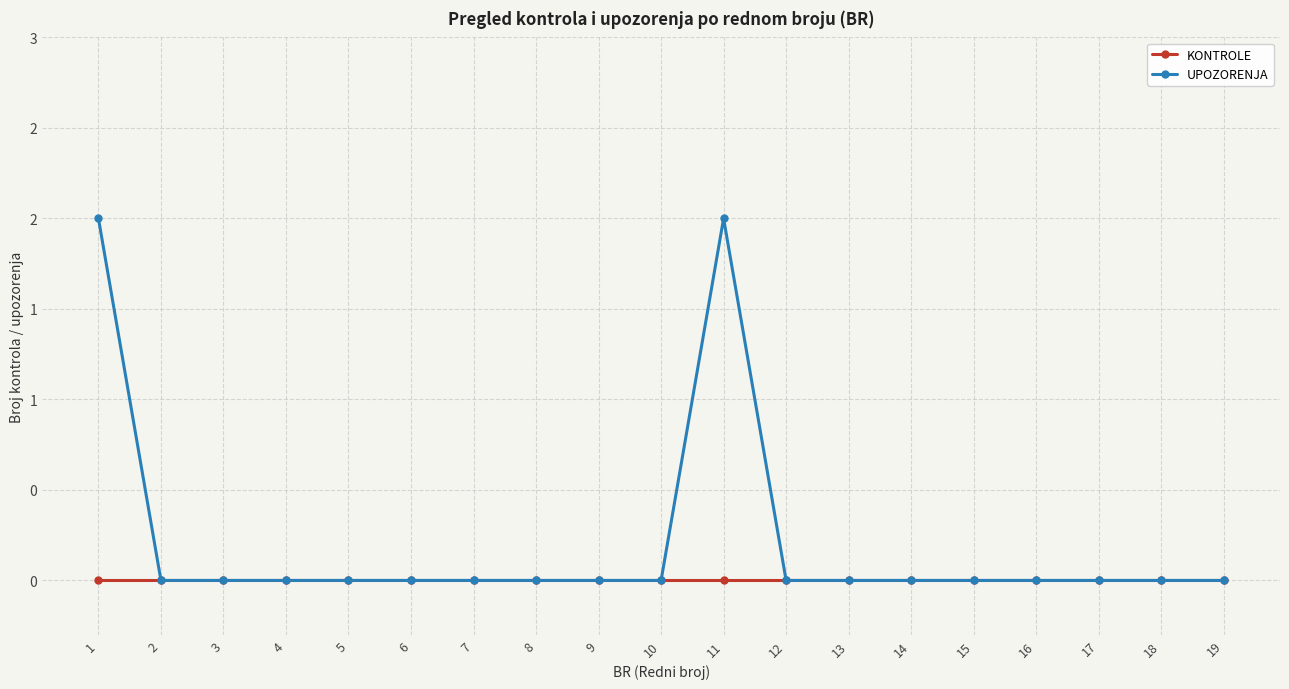

Reading right to left, extract all data points from this chart.

KONTROLE: 19=0	18=0	17=0	16=0	15=0	14=0	13=0	12=0	11=0	10=0	9=0	8=0	7=0	6=0	5=0	4=0	3=0	2=0	1=0
UPOZORENJA: 19=0	18=0	17=0	16=0	15=0	14=0	13=0	12=0	11=2	10=0	9=0	8=0	7=0	6=0	5=0	4=0	3=0	2=0	1=2